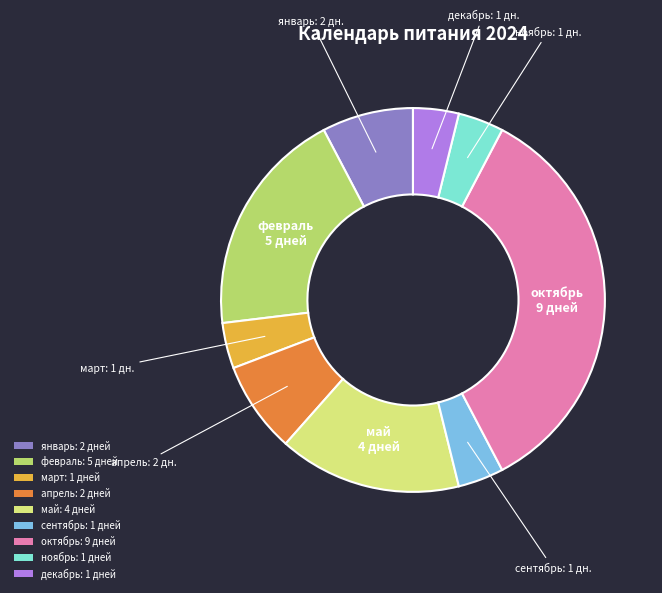

Is there a majority slice in this chart?

No